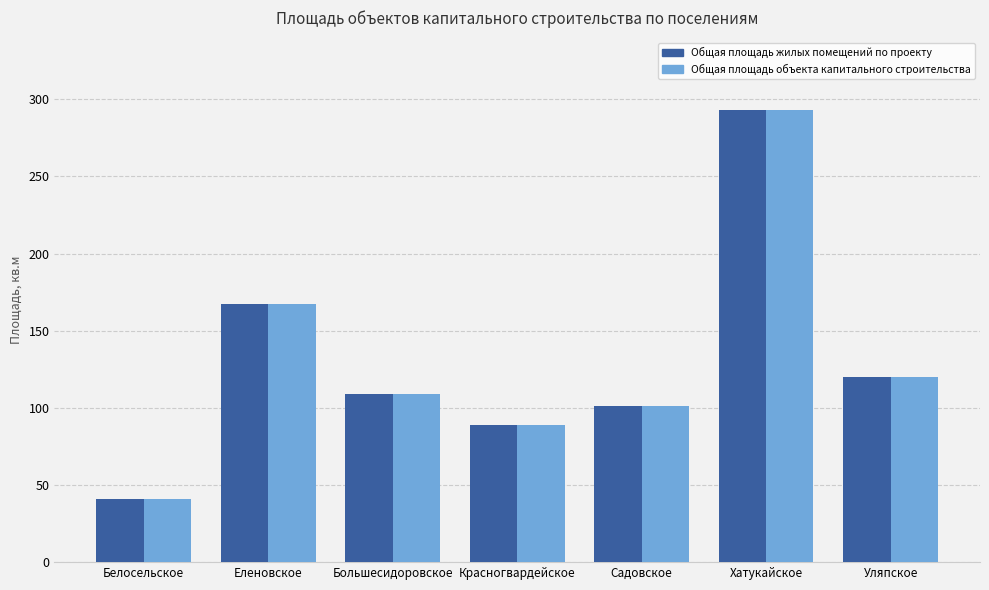

How many bars are there in total?

14